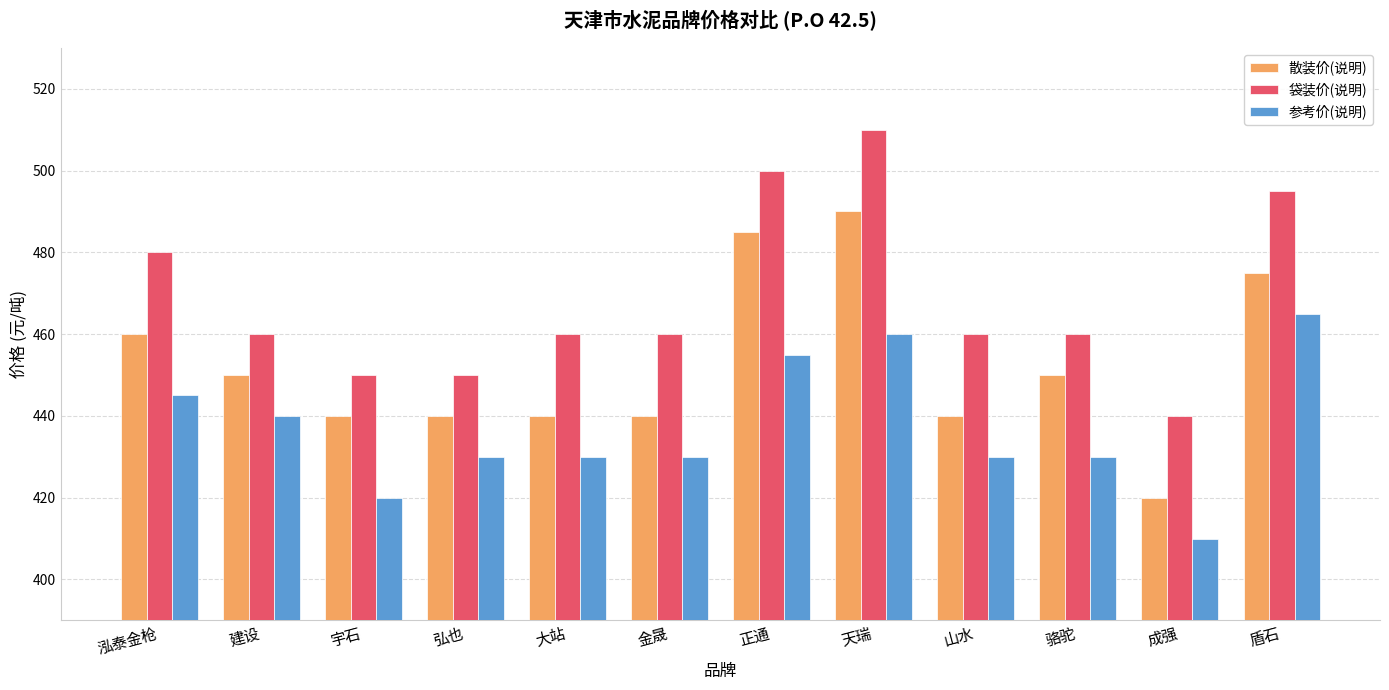

What is the highest value of the 袋装价(说明) series?

510